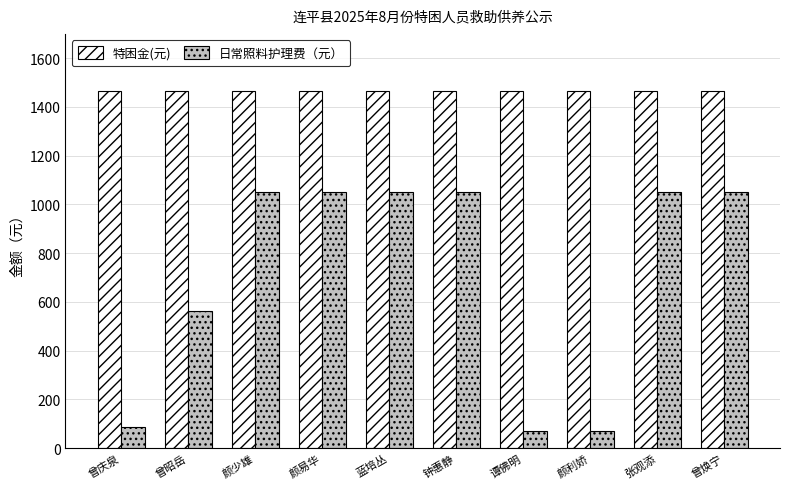

Which series changed the most between 曾昭岳 and 颜易华?

日常照料护理费（元）